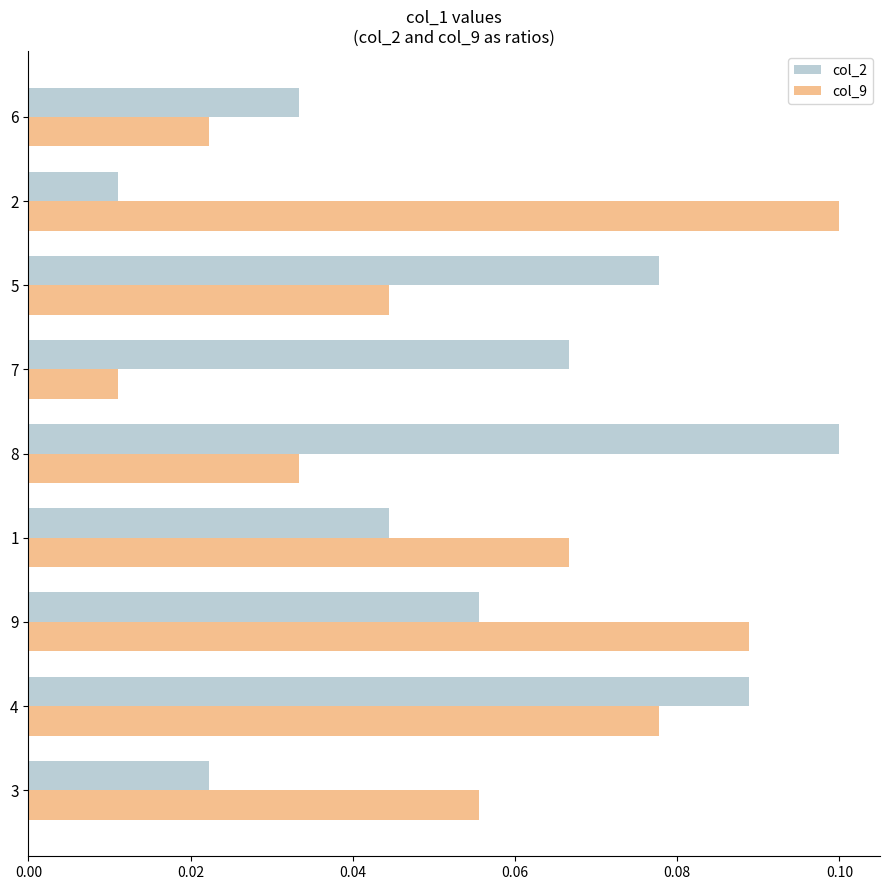

At which category is the sum across all series the highest?

4